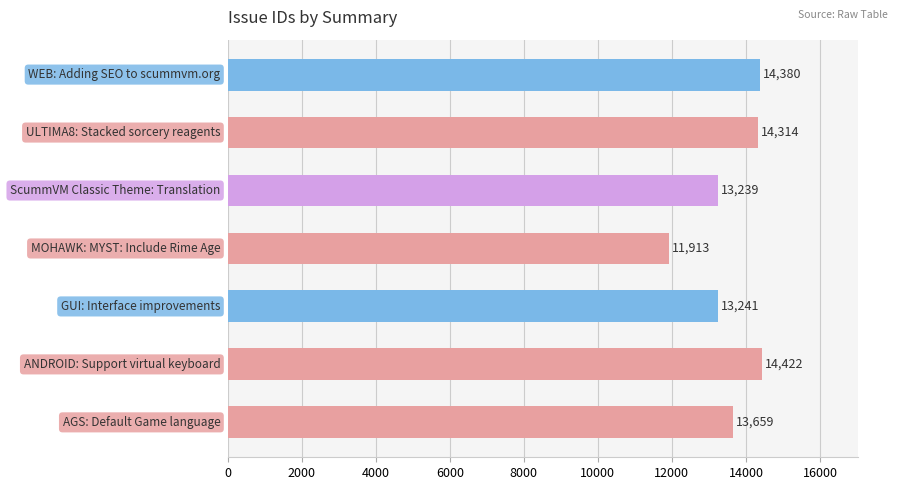

What is the minimum value shown in the chart?

11913